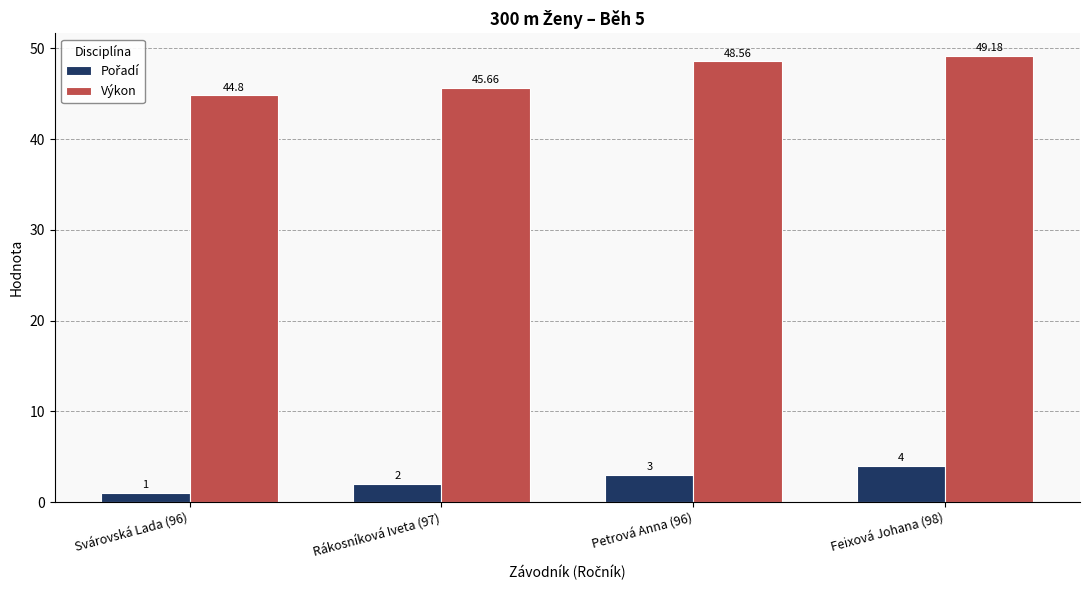

Rank the categories by Výkon value from lowest to highest.

Svárovská Lada (96), Rákosníková Iveta (97), Petrová Anna (96), Feixová Johana (98)